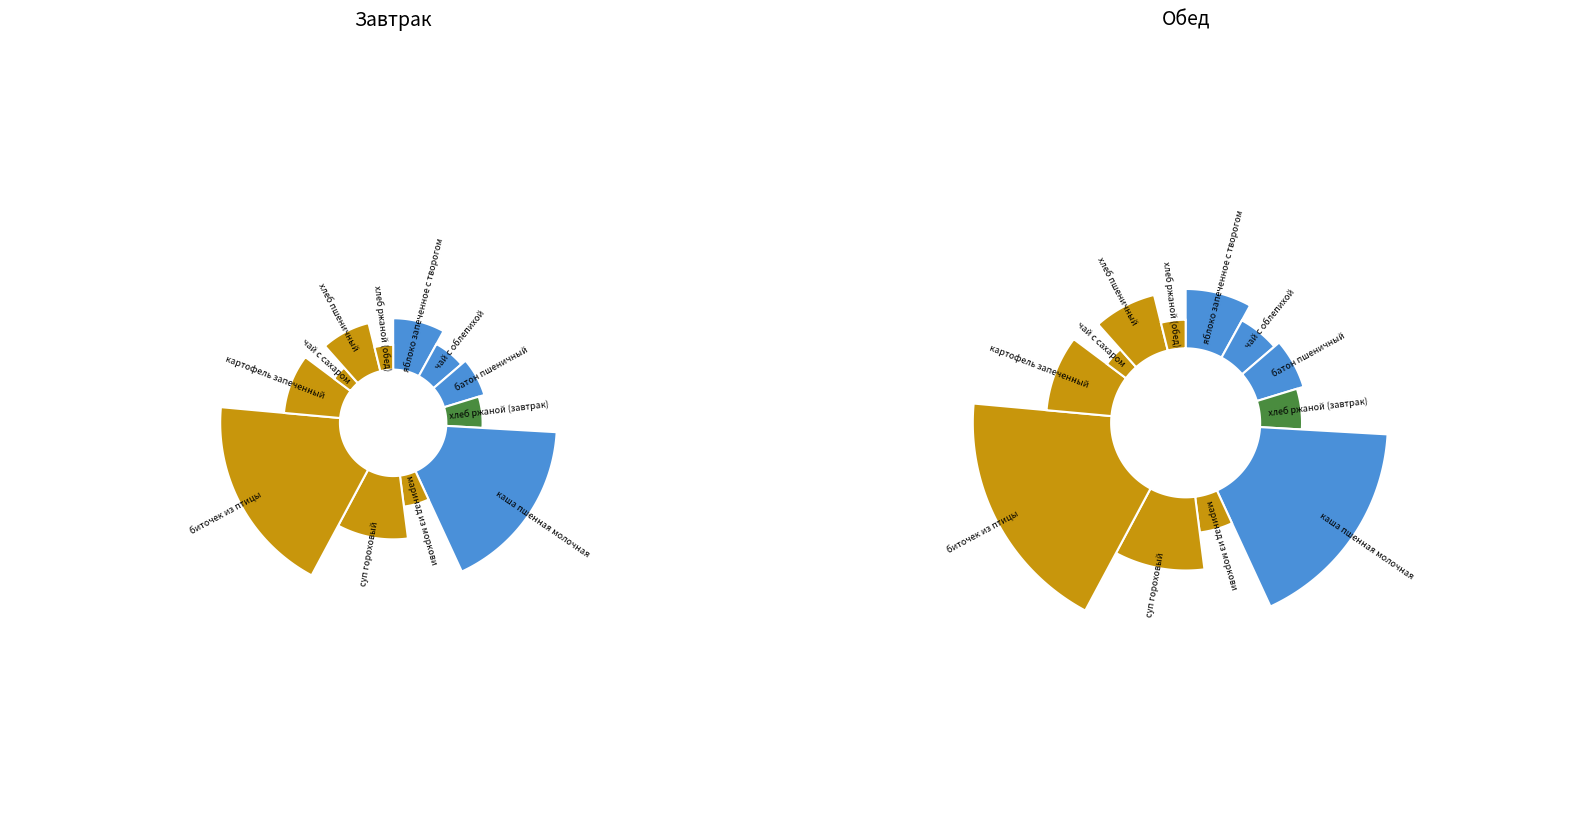

Does хлеб ржаной (завтрак) account for over 50% of the chart?

No